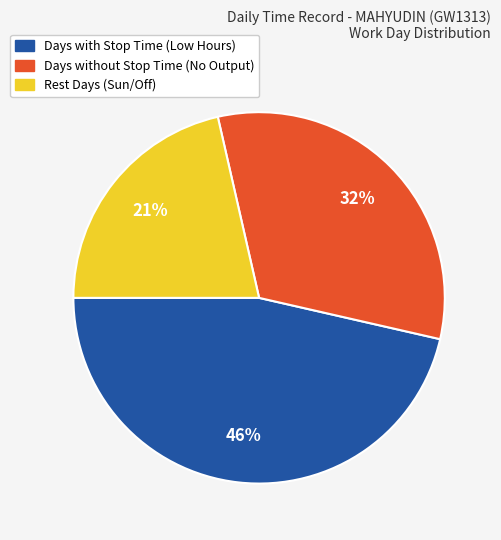

To the nearest percent, what is the difference between the largest and smallest slice percentages?

25%